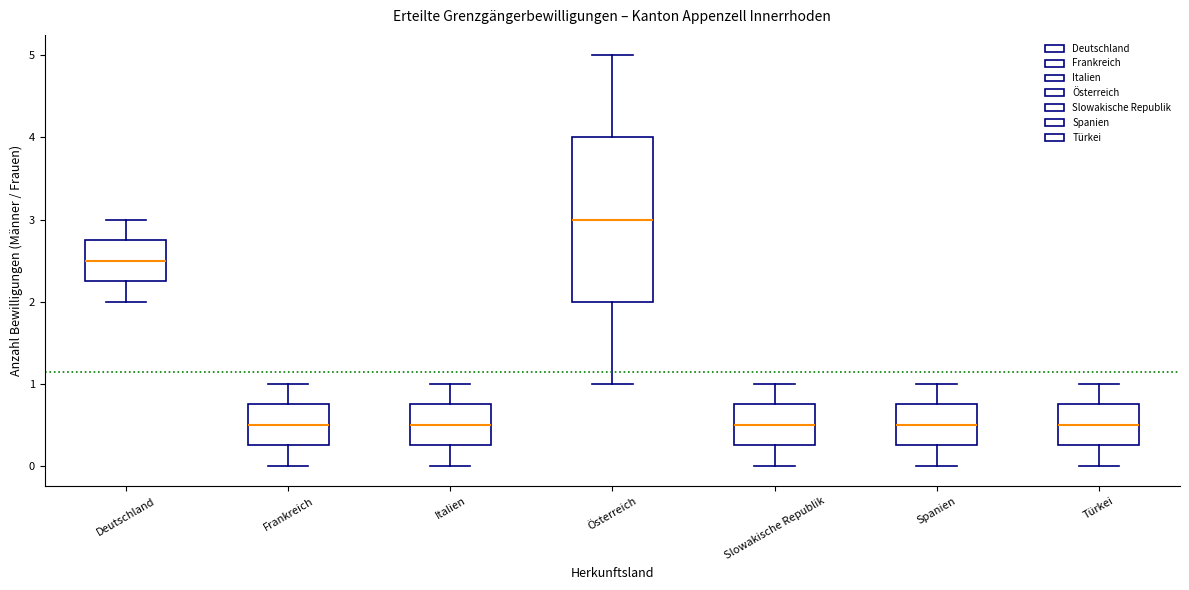

Which box's median line is the highest?

Österreich